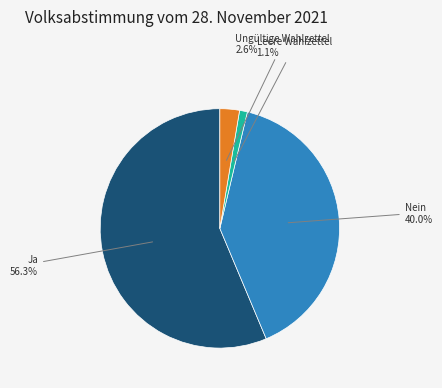

Is there a majority slice in this chart?

Yes